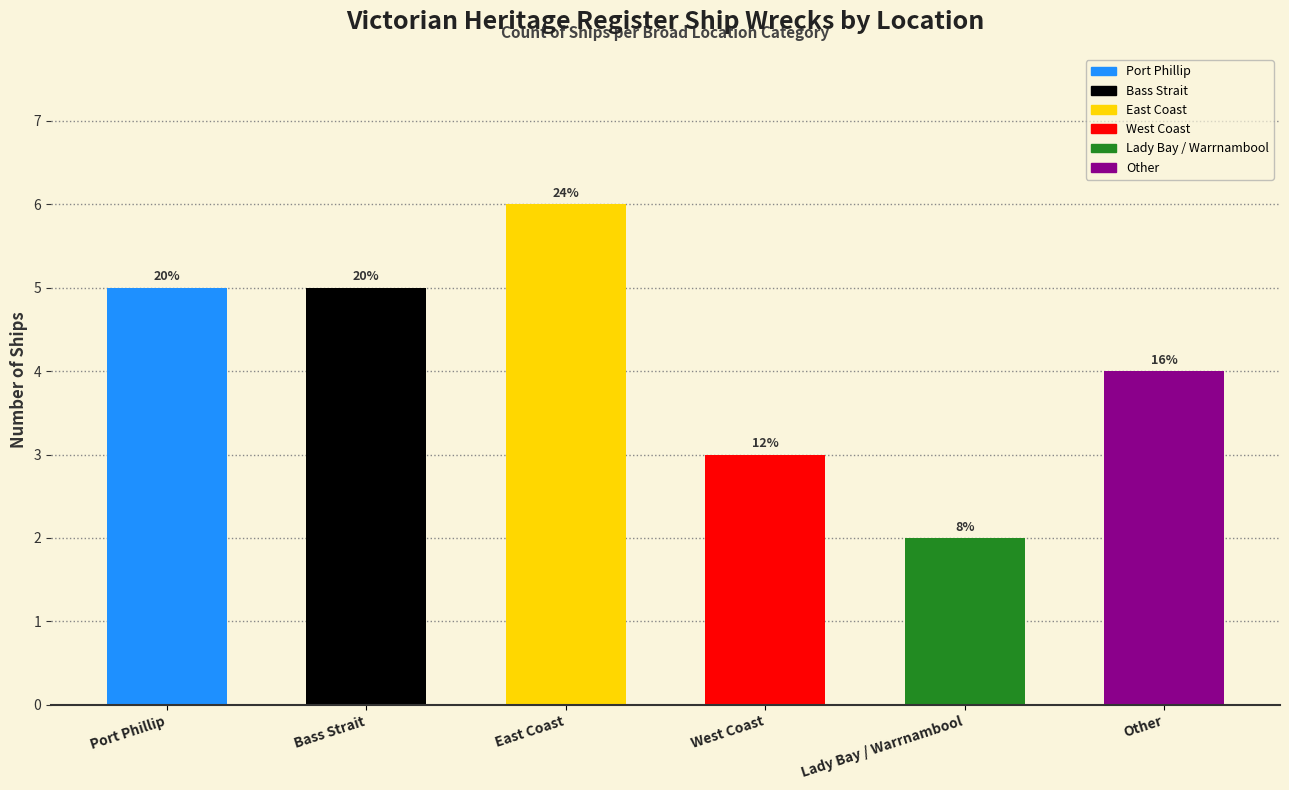

What is the average value?

4